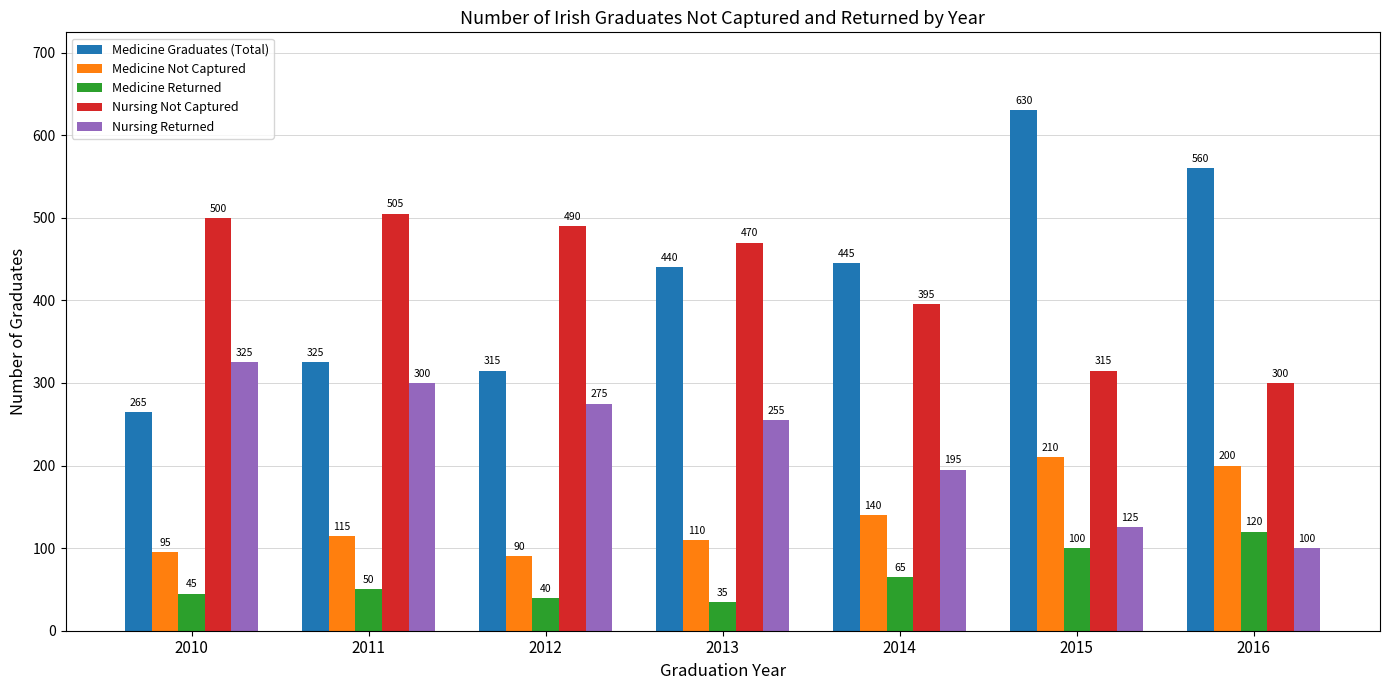

What are all the series names shown in the legend?

Medicine Graduates (Total), Medicine Not Captured, Medicine Returned, Nursing Not Captured, Nursing Returned